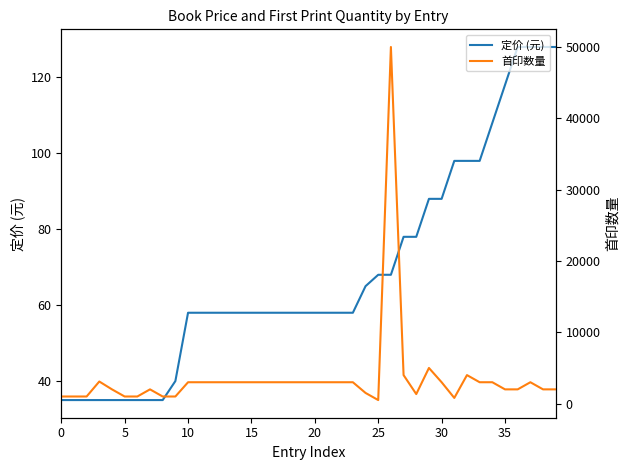

The 定价 (元) series shows 98 at 33. True or false?

True